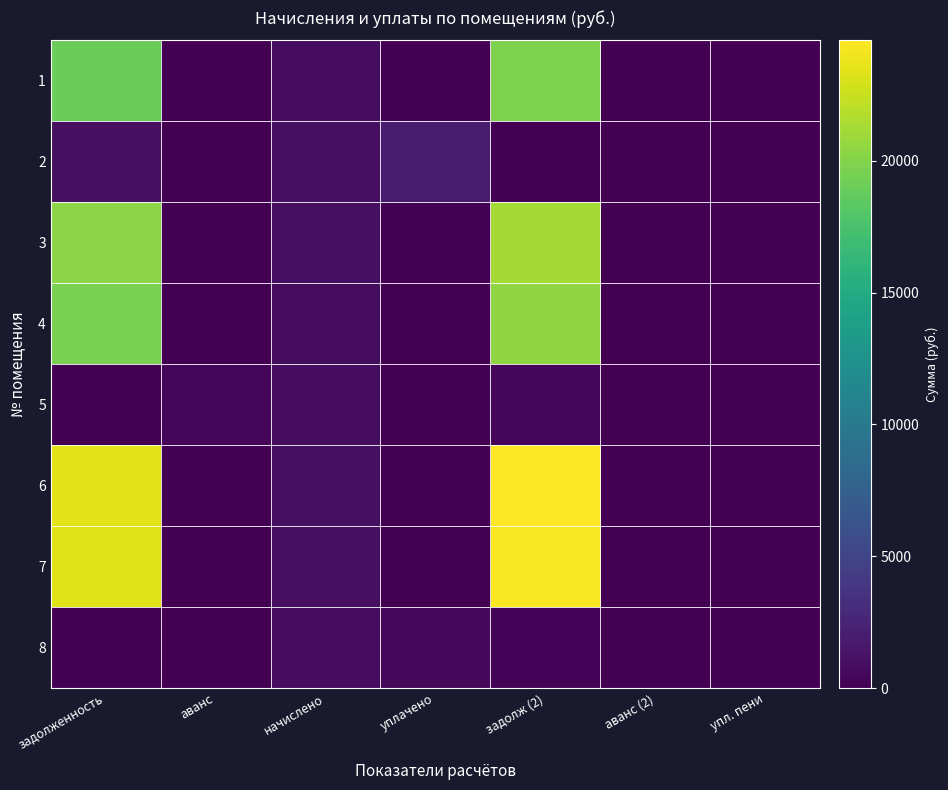

Reading left to right, extract all data points from this chart.

1: задолженность=19070.8	аванс=0.0	начислено=789.8	уплачено=0.0	задолж (2)=19860.5	аванс (2)=0.0	упл. пени=0.0
2: задолженность=976.6	аванс=0.0	начислено=977.0	уплачено=1945.0	задолж (2)=8.5	аванс (2)=0.0	упл. пени=17.5
3: задолженность=20296.1	аванс=0.0	начислено=969.1	уплачено=0.0	задолж (2)=21265.2	аванс (2)=0.0	упл. пени=0.0
4: задолженность=19635.7	аванс=0.0	начислено=813.1	уплачено=0.0	задолж (2)=20448.9	аванс (2)=0.0	упл. пени=0.0
5: задолженность=0.0	аванс=441.2	начислено=789.8	уплачено=0.0	задолж (2)=348.6	аванс (2)=0.0	упл. пени=0.0
6: задолженность=23591.2	аванс=0.0	начислено=977.0	уплачено=0.0	задолж (2)=24568.1	аванс (2)=0.0	упл. пени=0.0
7: задолженность=23402.8	аванс=0.0	начислено=969.1	уплачено=0.0	задолж (2)=24371.9	аванс (2)=0.0	упл. пени=0.0
8: задолженность=21.8	аванс=0.0	начислено=813.1	уплачено=564.0	задолж (2)=271.0	аванс (2)=0.0	упл. пени=0.0